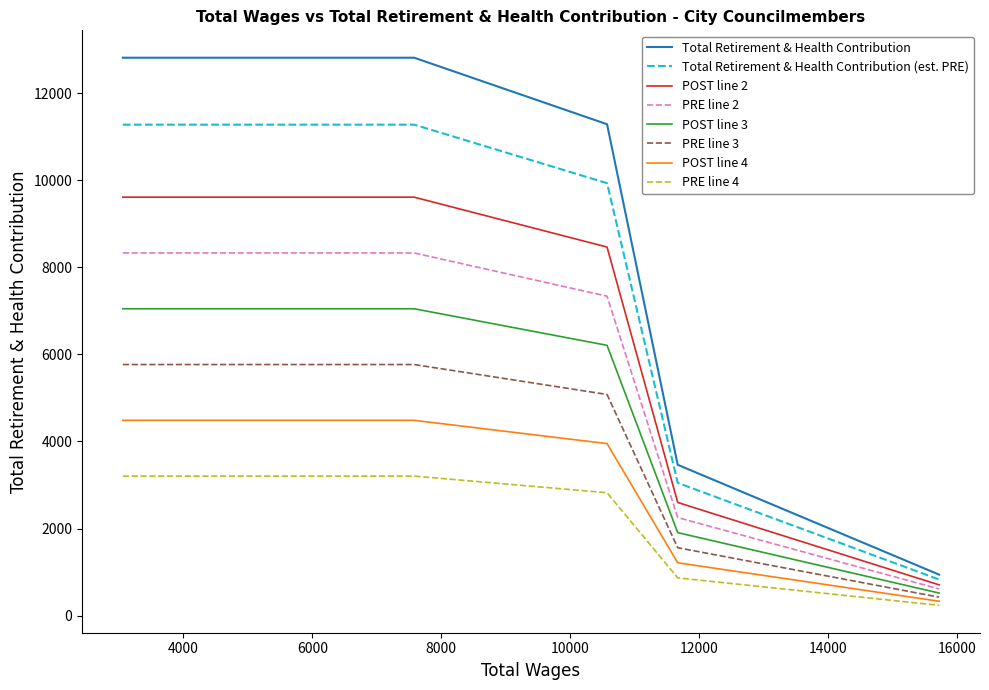

Which series has the largest total across all categories?

Total Retirement & Health Contribution